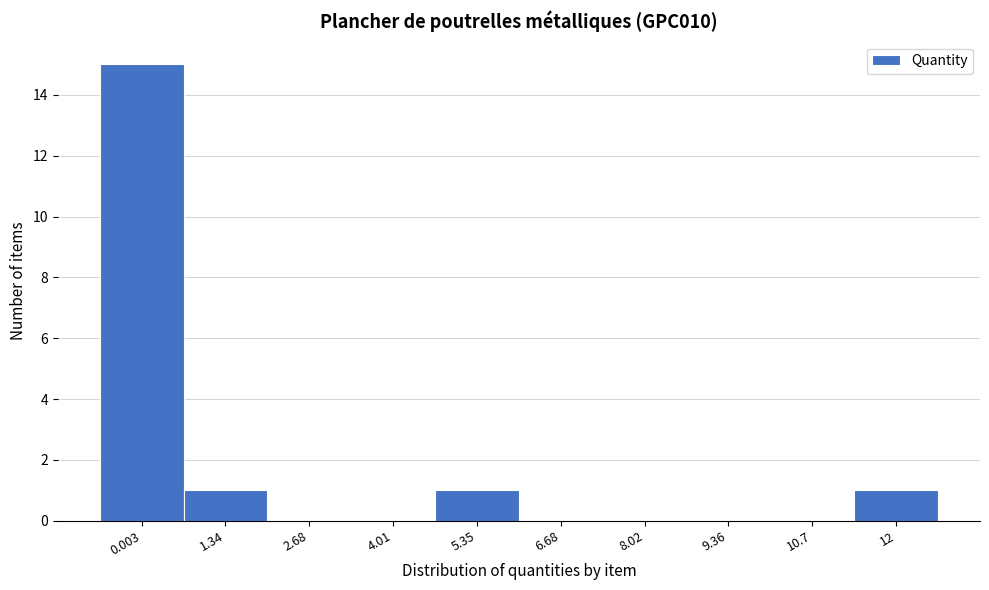

Reading left to right, transcribe all the data shown in this chart.

0.003=15	1.34=1	2.68=0	4.01=0	5.35=1	6.68=0	8.02=0	9.36=0	10.7=0	12=1